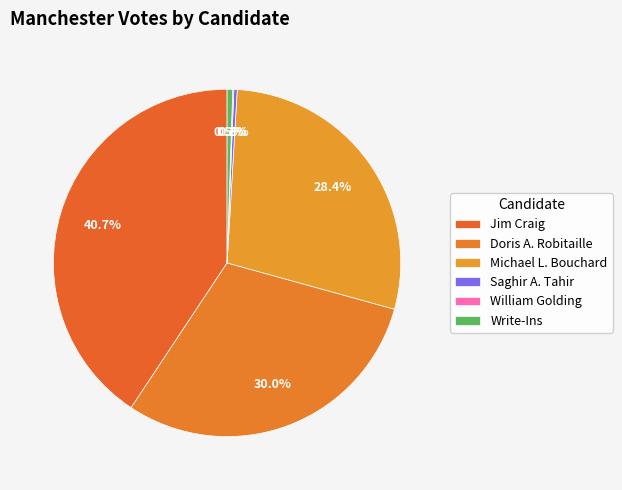

The Michael L. Bouchard slice represents 28% of the pie. True or false?

True